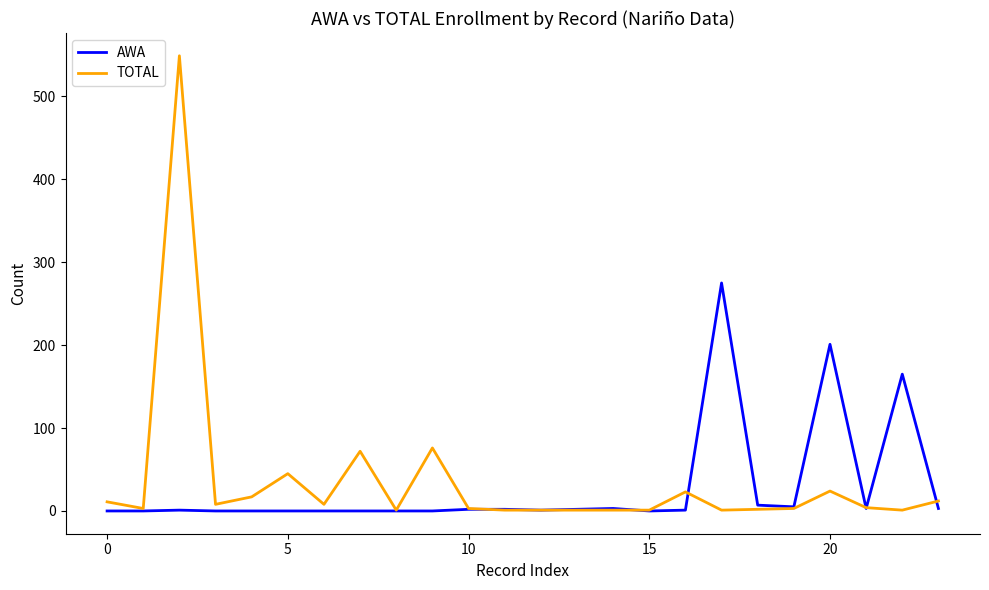

Rank the series by their maximum value, from lowest to highest.

AWA, TOTAL